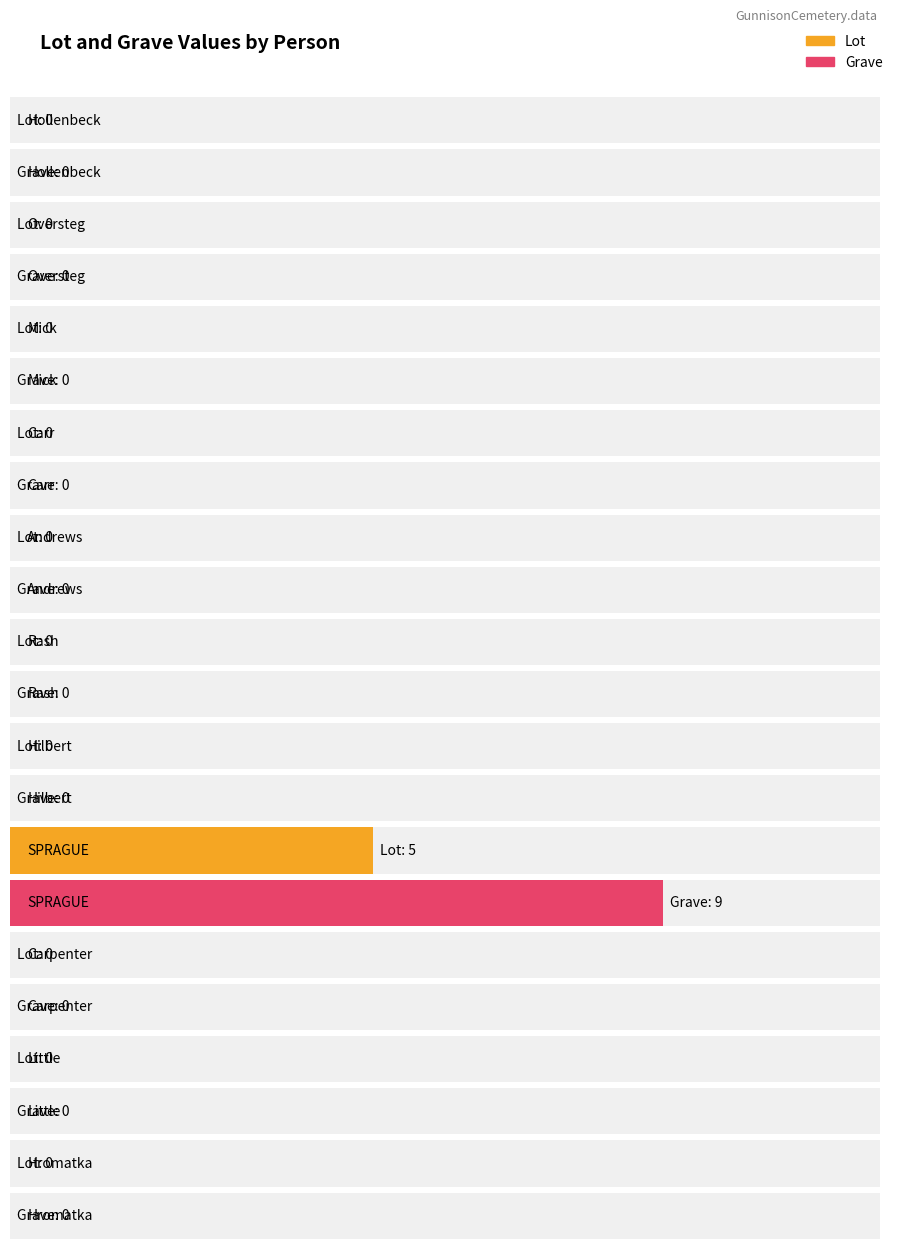

Which series changed the most between Hollenbeck and Mick?

Lot